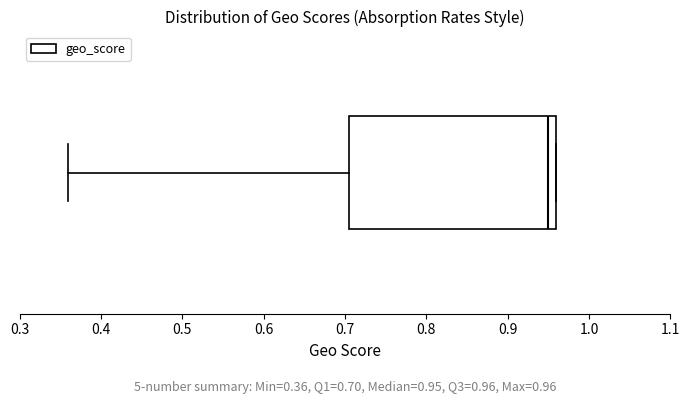

Transcribe this box plot: give where the median line is, the range the box spans, and where the two whiskers end, as read against the x-axis. The values are not printed on the chart, so give them approximately, as read against the axis.

median 0.95, box 0.71 to 0.96, whiskers 0.36 to 0.96